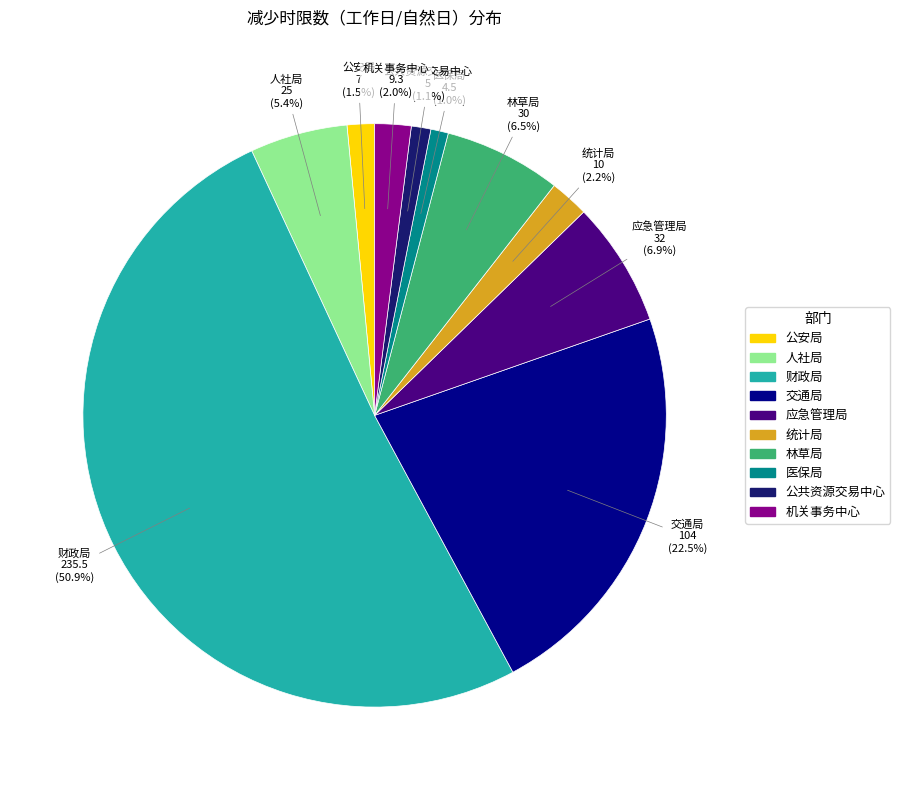

To the nearest percent, what is the combined percentage of 财政局 and 林草局?

57%